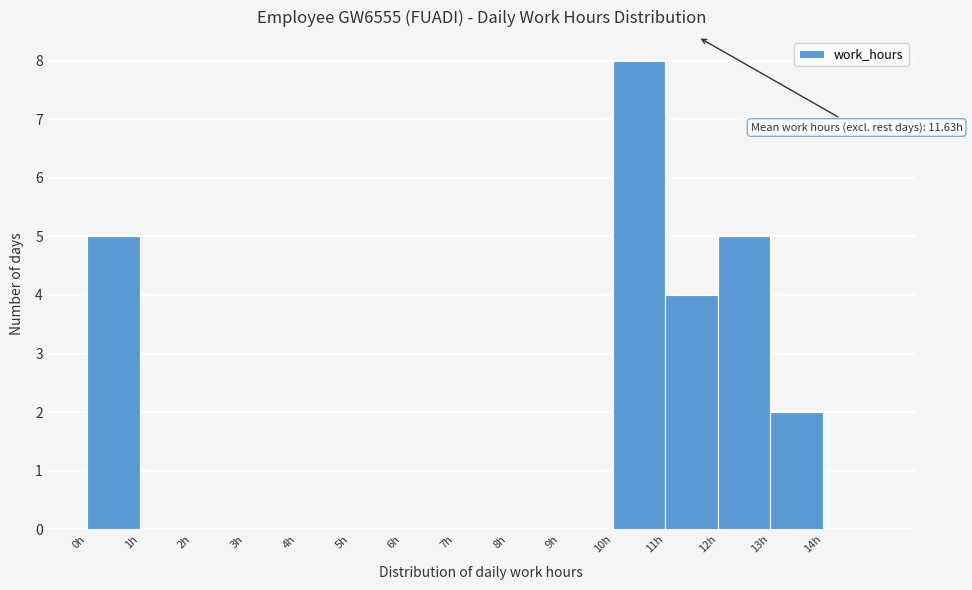

Which range on the x-axis has the tallest bar?

10 to 11